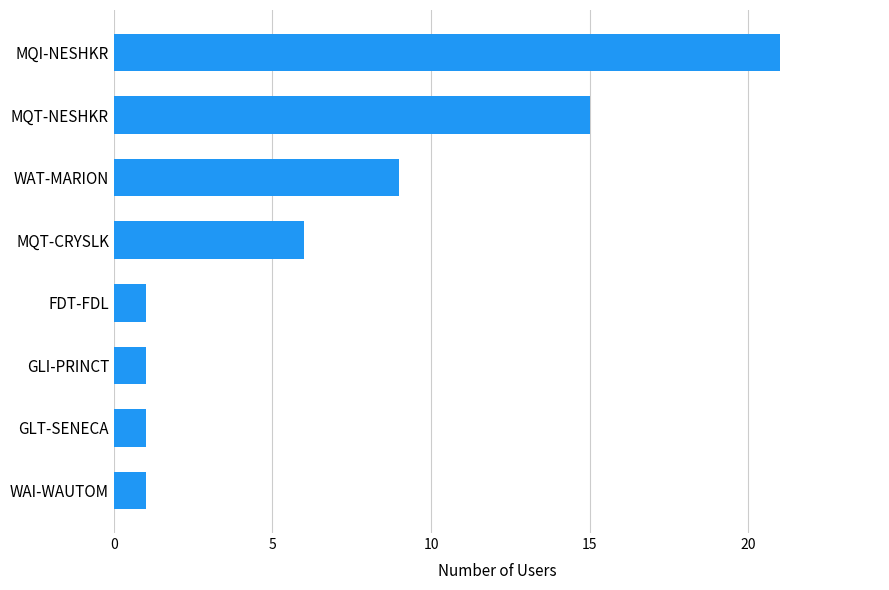

Where is the data nearest to the value 11?

WAT-MARION